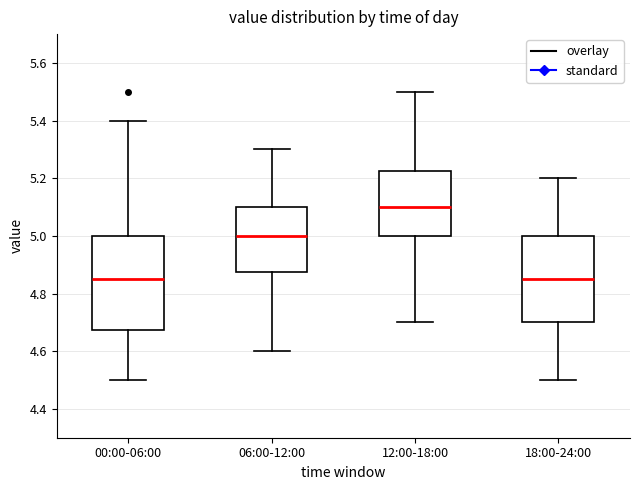

Where does the upper whisker of the box for 12:00-18:00 end on the y-axis? The values are not printed on the chart, so give them approximately, as read against the axis.

5.50